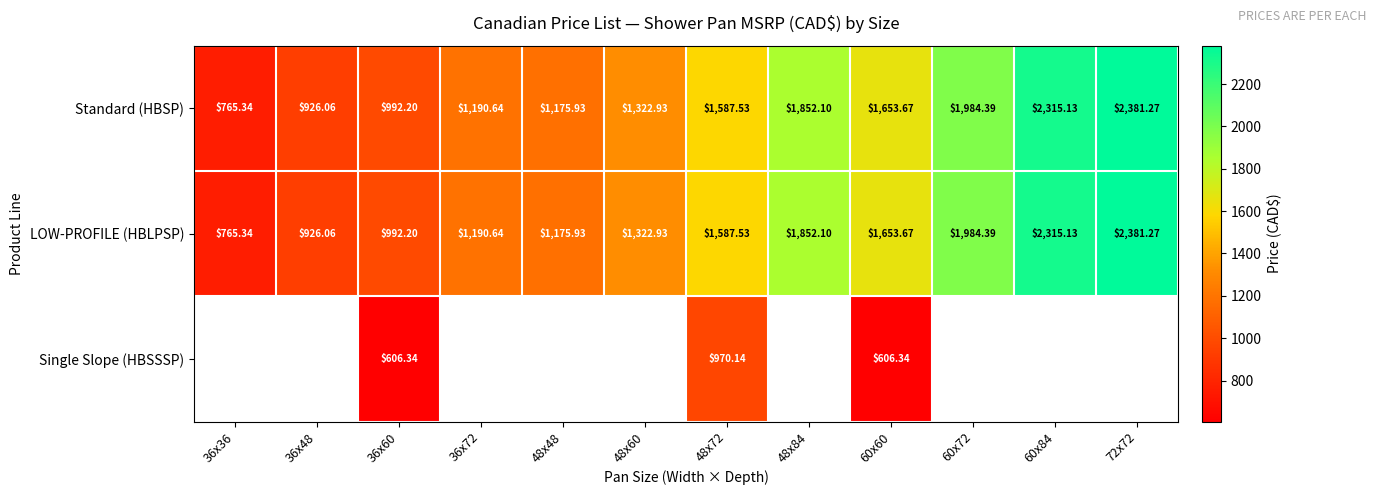

Is the value of Single Slope (HBSSSP) at 48x72 greater than the value of LOW-PROFILE (HBLPSP) at 60x60?

No